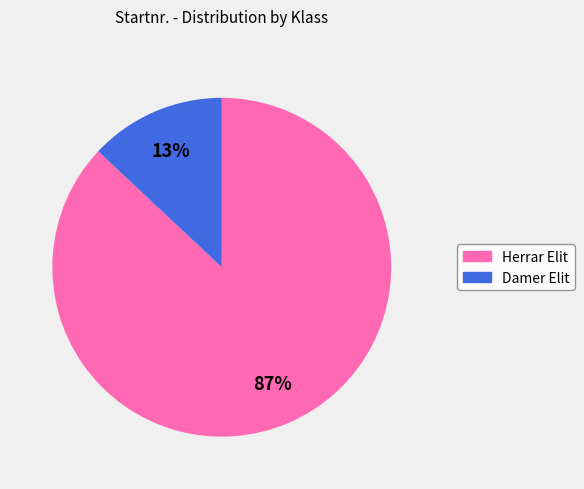

To the nearest percent, what is the average slice percentage?

50%